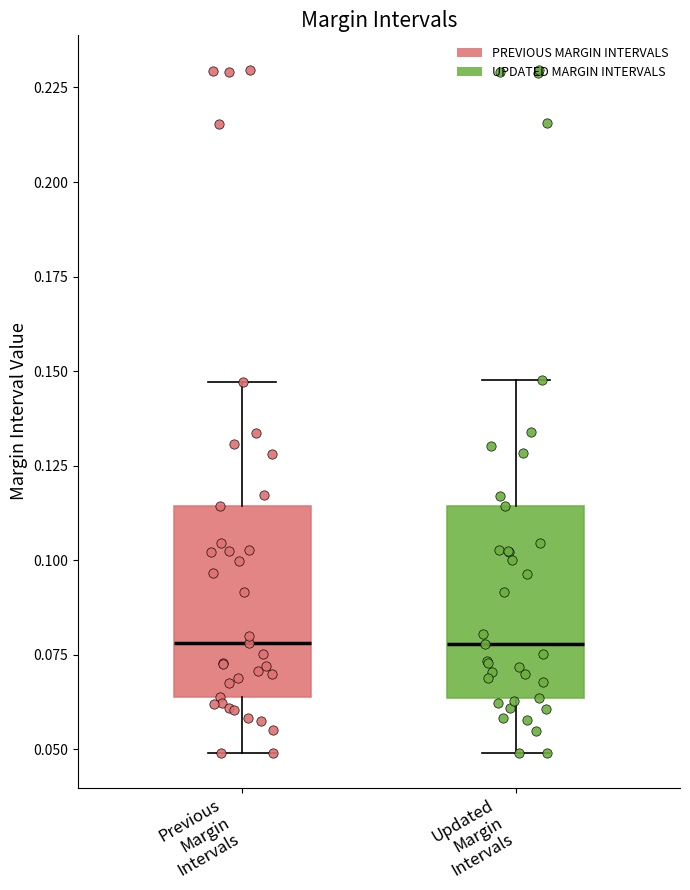

Where does the upper whisker of the box for Updated Margin Intervals end on the y-axis? The values are not printed on the chart, so give them approximately, as read against the axis.

0.150